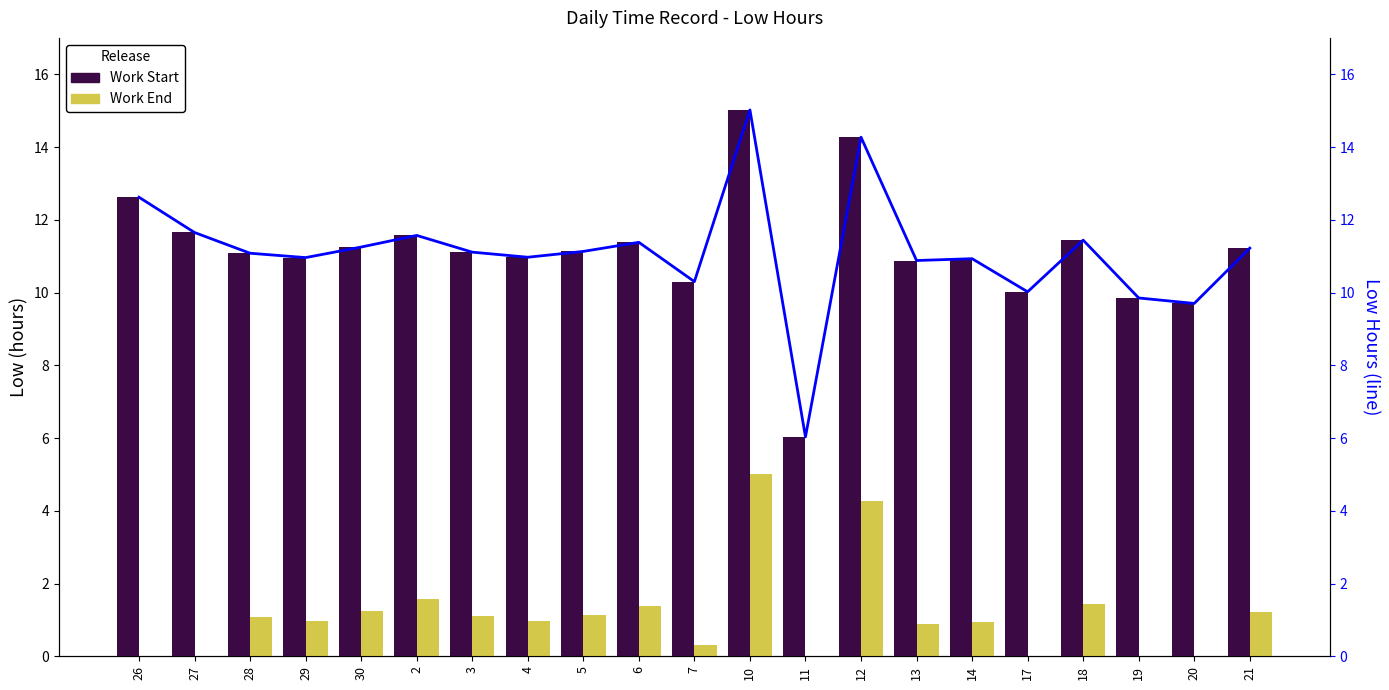

Rank the series by their maximum value, from lowest to highest.

Work End, Work Start, Low Hours Line